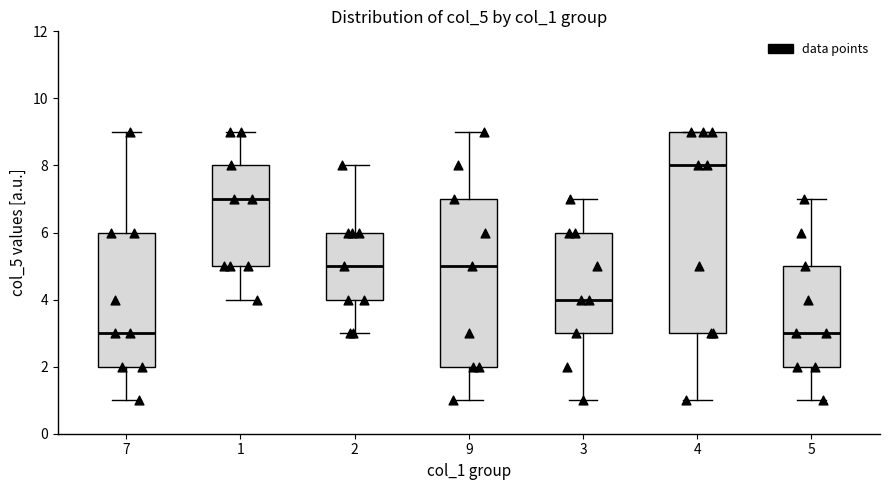

Comparing the boxes themselves (not the whiskers), which one is the tallest?

4